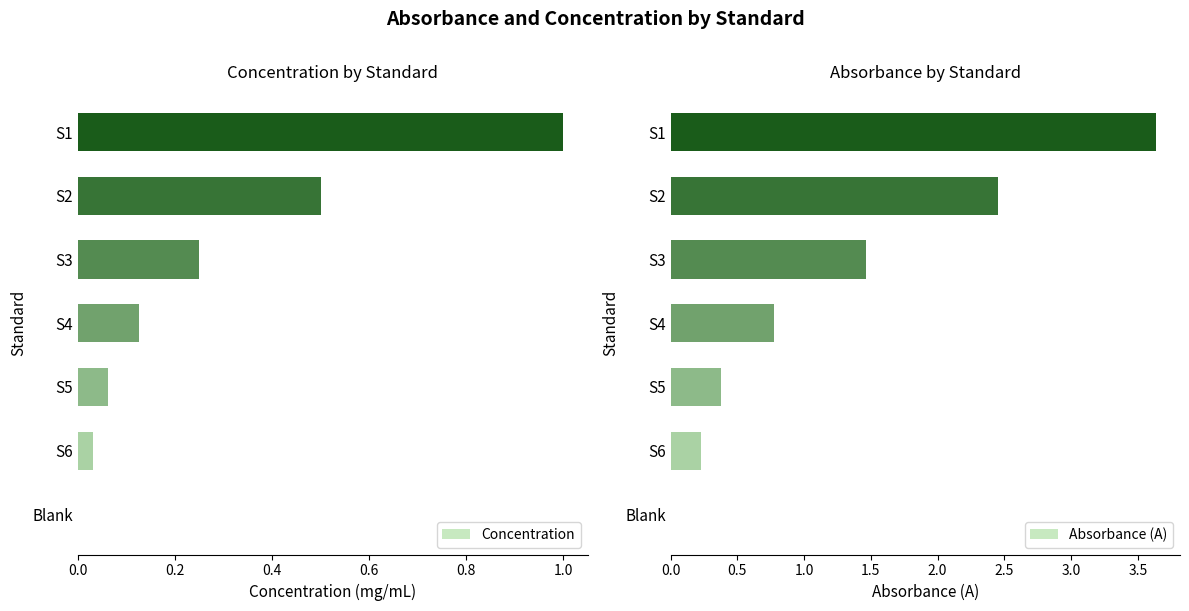

What are all the series names shown in the legend?

Concentration, Absorbance (A)